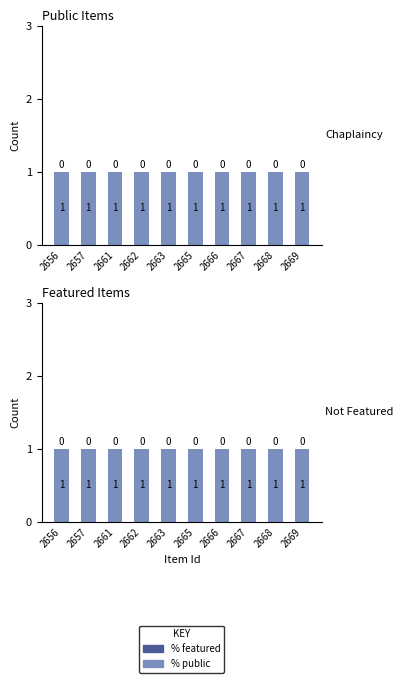

What is the value of the % public bar at the 10th from the left?

1